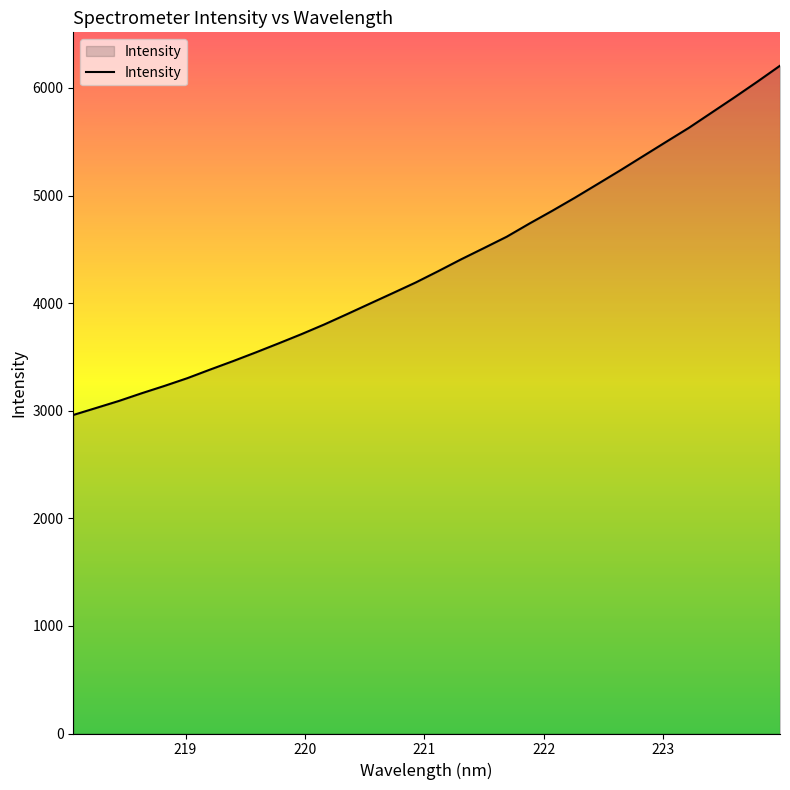

What is the difference between the maximum and minimum values?

3246.1